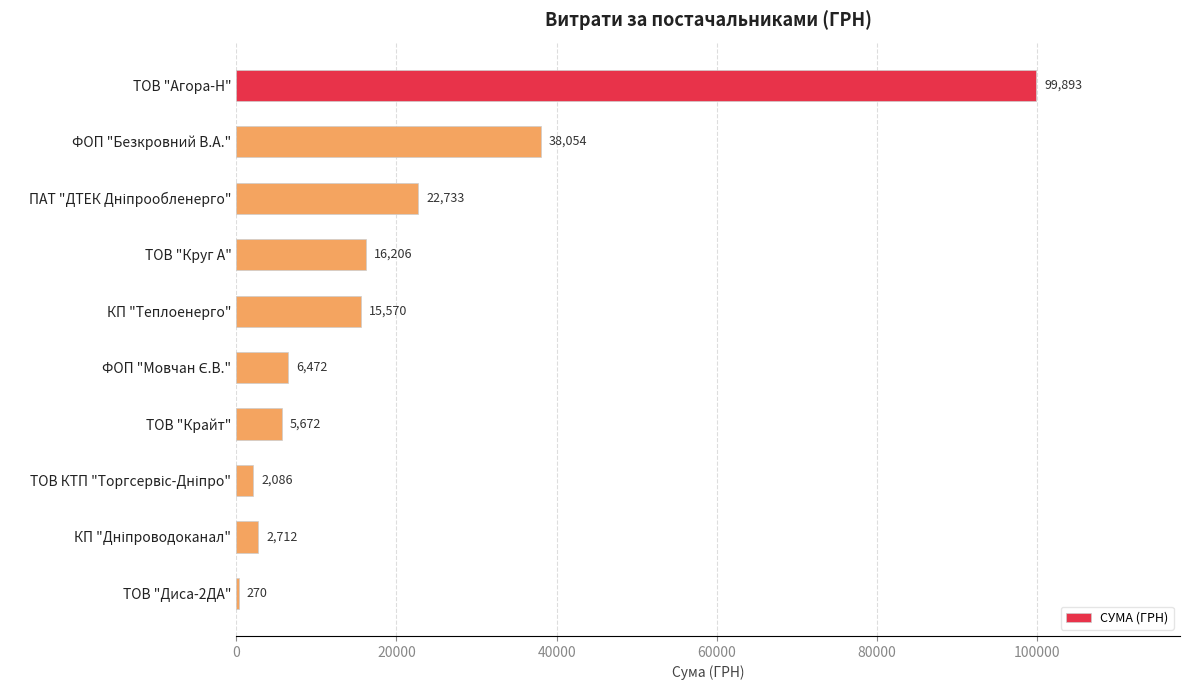

What is the maximum value shown in the chart?

99893.4